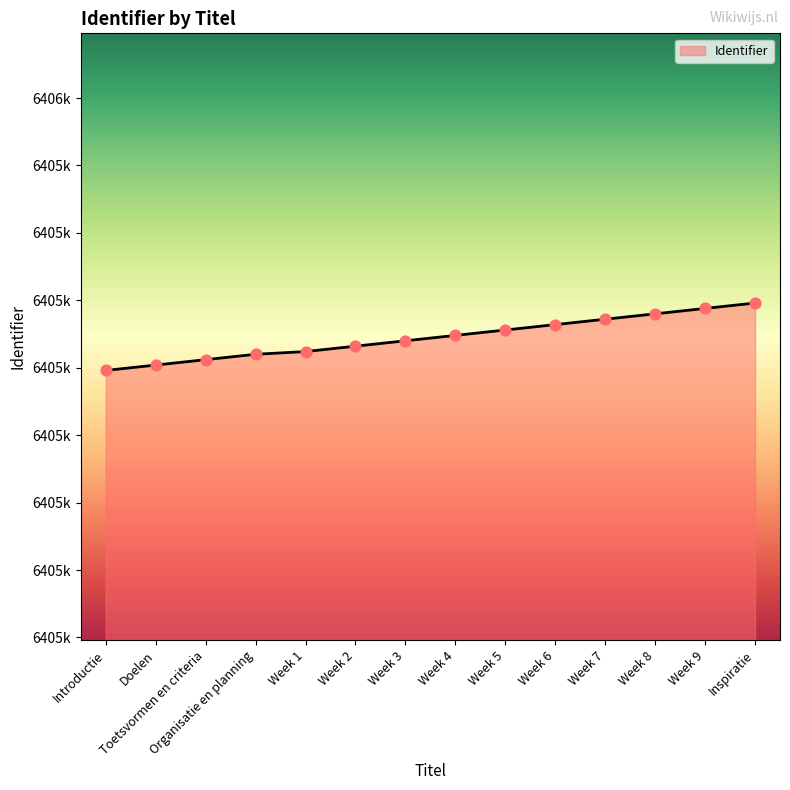

Is this an area chart (filled region under the line)?

Yes